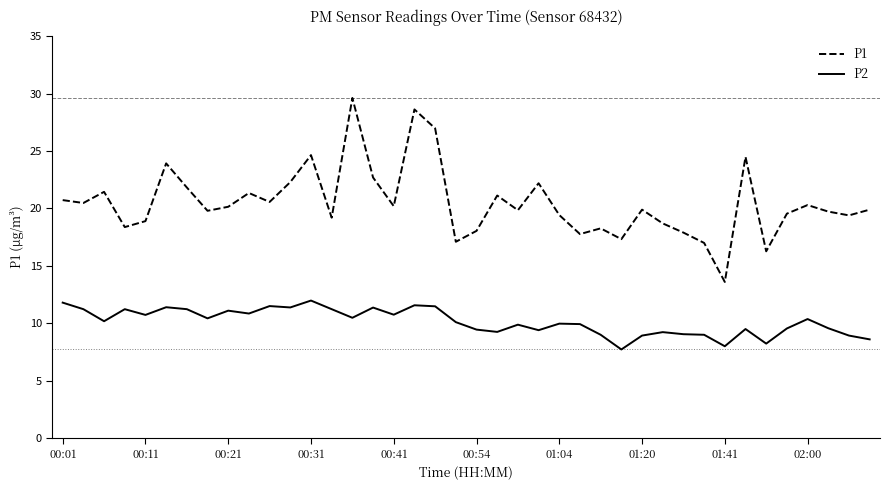

List the series in order of their peak value, highest first.

P1, P2